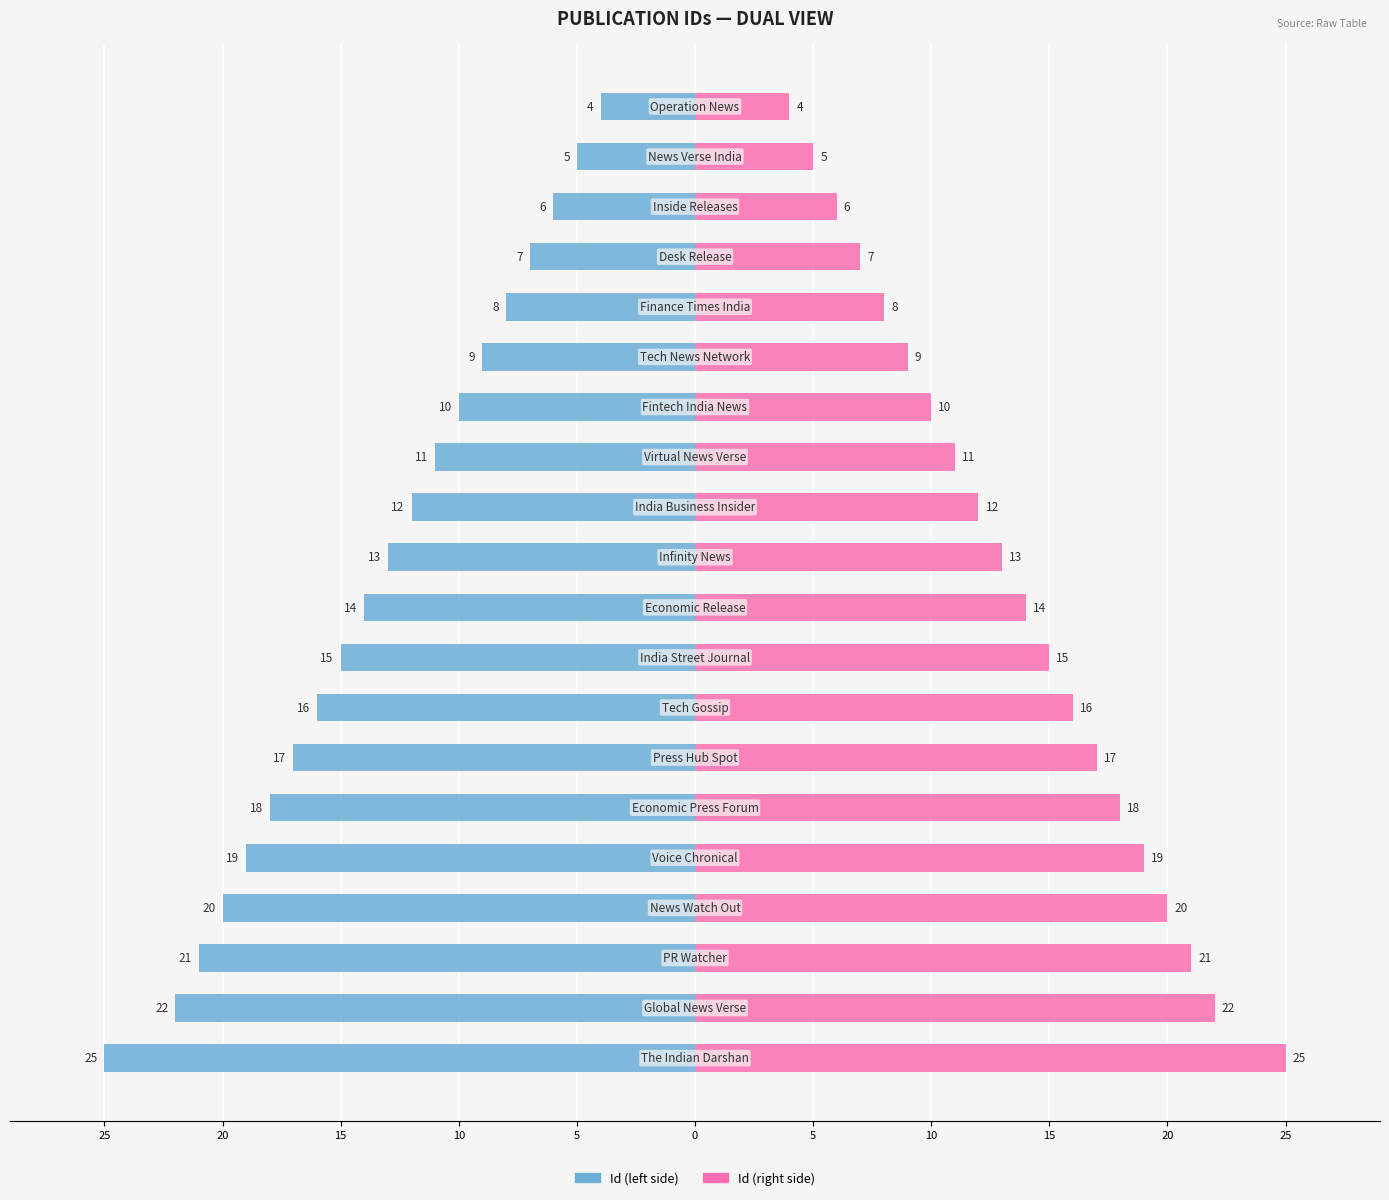

At 15, list the series in order from smallest to largest.

Id (left side), Id (right side)